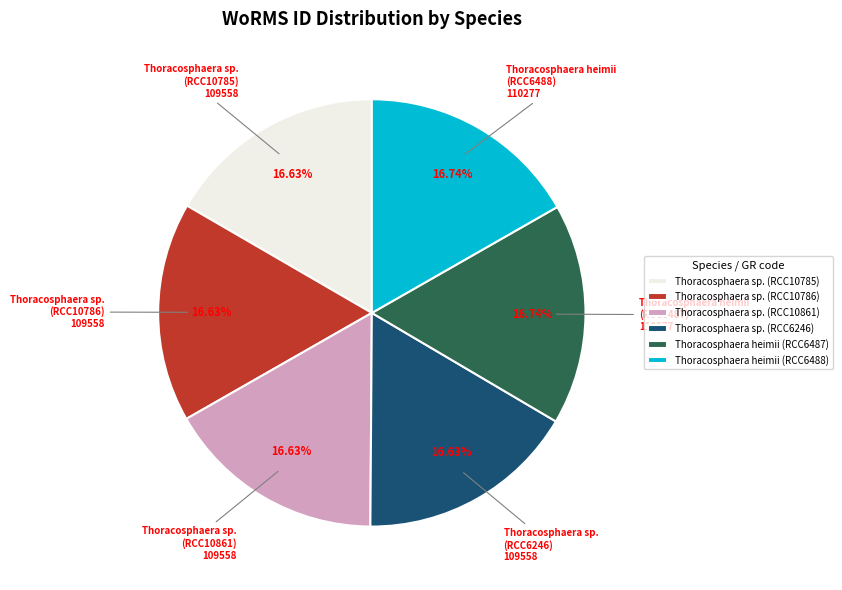

Approximately how many times larger is the value at Thoracosphaera sp. (RCC10861) compared to Thoracosphaera heimii (RCC6488)?

1.0